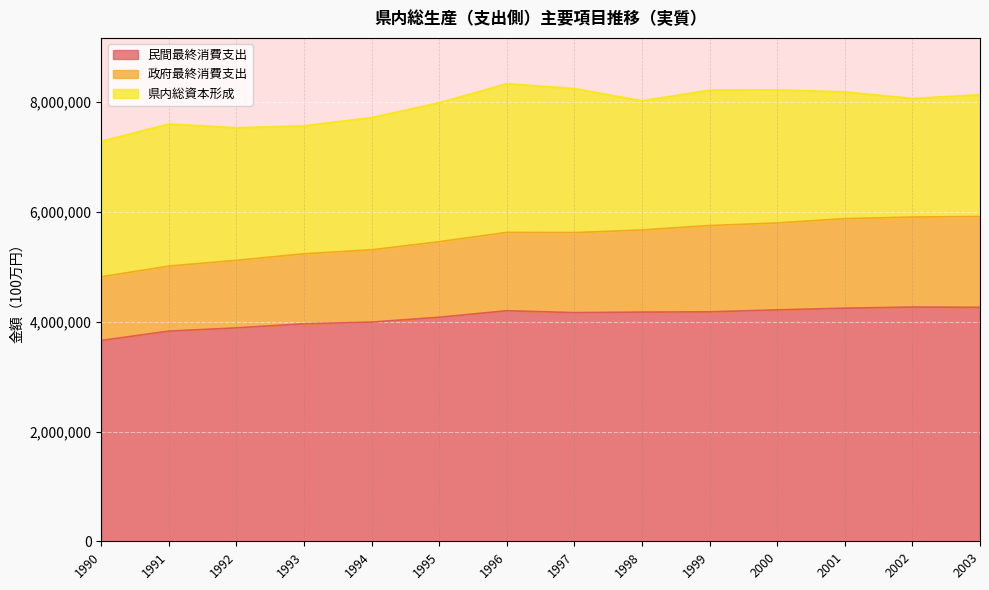

What is the highest value of the 民間最終消費支出 series?

4268257